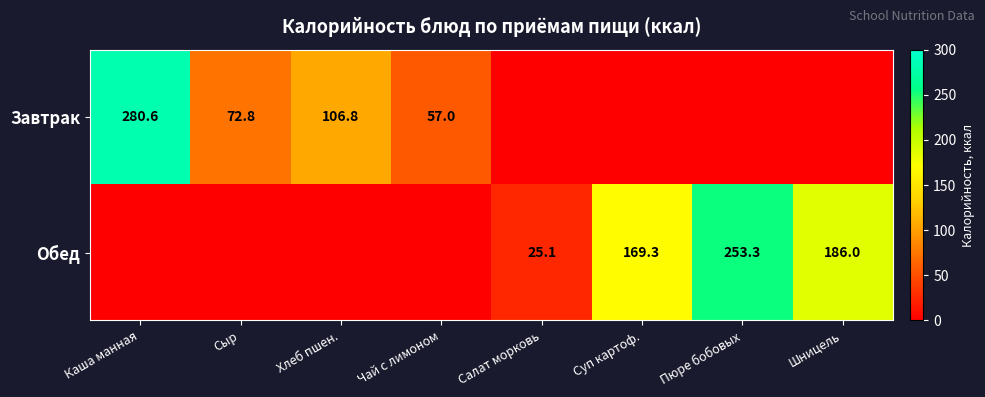

Is the value of Обед at Пюре бобовых greater than the value of Завтрак at Каша манная?

No